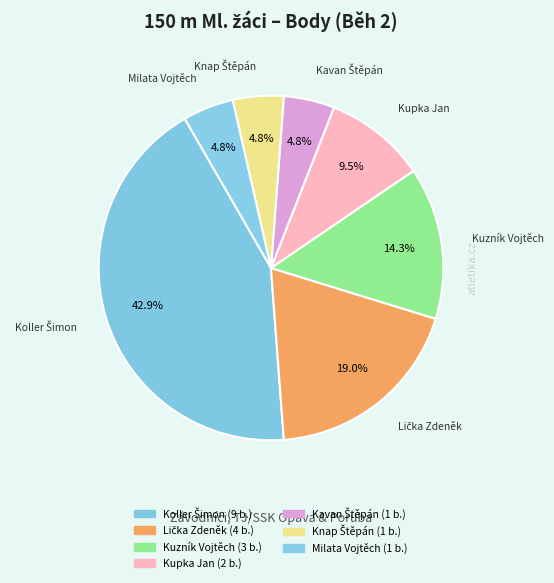

How many segments does this pie chart have?

7